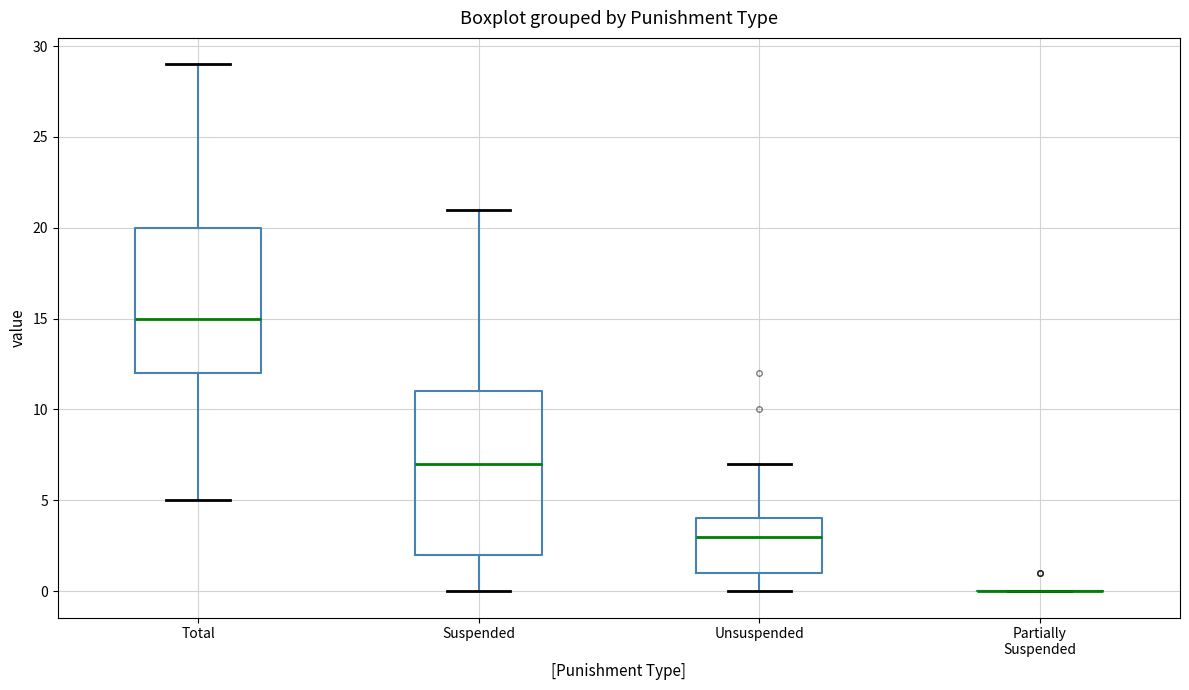

Reading left to right, read every box against the y-axis: the position of its median line, the range the box covers, and the ends of its whiskers. The values are not printed on the chart, so give them approximately, as read against the axis.

Total: median 15, box 12 to 20, whiskers 5 to 29
Suspended: median 7, box 2 to 11, whiskers 0 to 21
Unsuspended: median 3, box 1 to 4, whiskers 0 to 7
Partially Suspended: box collapsed to a line at 0, whiskers 0 to 0